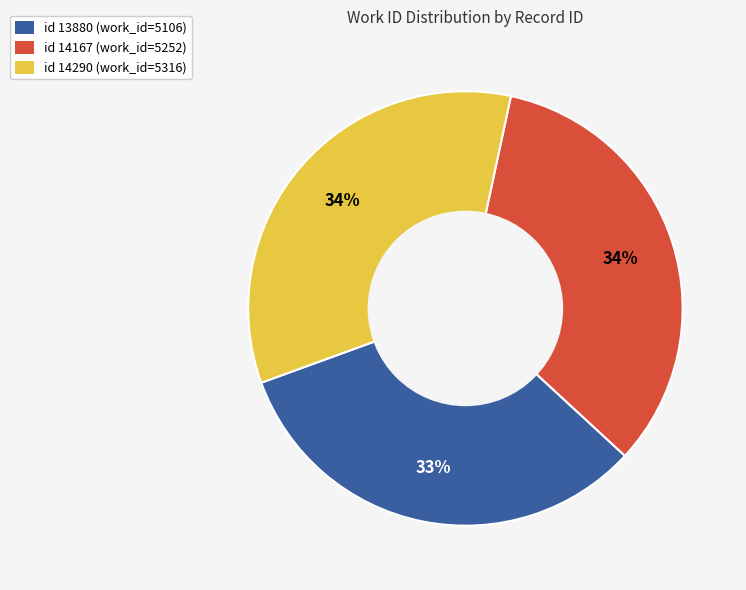

To the nearest percent, what is the difference between the largest and smallest slice percentages?

1%